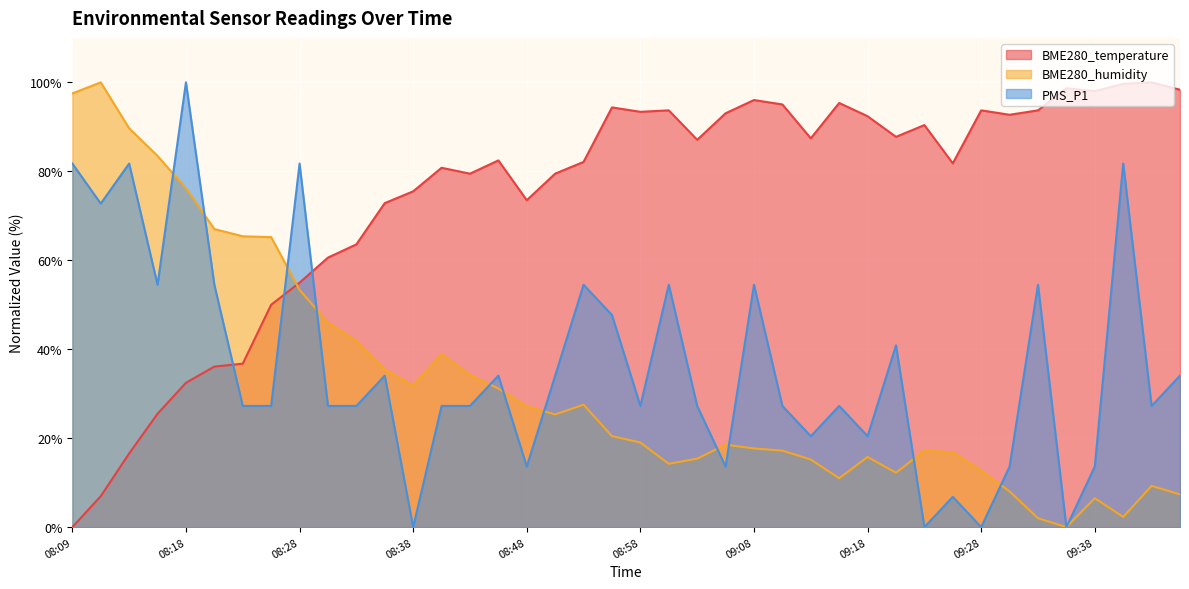

Reading left to right, extract all data points from this chart.

BME280_temperature: 08:09=0.0	08:11=7.0	08:13=16.6	08:16=25.5	08:18=32.5	08:21=36.1	08:23=36.8	08:26=50.0	08:28=55.0	08:30=60.6	08:33=63.6	08:35=72.8	08:38=75.5	08:40=80.8	08:43=79.5	08:46=82.5	08:48=73.5	08:50=79.5	08:53=82.1	08:55=94.4	08:58=93.4	09:01=93.7	09:03=87.1	09:05=93.0	09:08=96.0	09:10=95.0	09:13=87.4	09:16=95.4	09:18=92.4	09:21=87.7	09:23=90.4	09:26=81.8	09:28=93.7	09:31=92.7	09:33=93.7	09:36=98.7	09:38=98.0	09:41=99.7	09:44=100.0	09:46=98.3
BME280_humidity: 08:09=97.5	08:11=100.0	08:13=89.7	08:16=83.5	08:18=76.2	08:21=67.0	08:23=65.4	08:26=65.2	08:28=53.3	08:30=46.0	08:33=41.9	08:35=35.5	08:38=31.8	08:40=38.9	08:43=34.2	08:46=31.2	08:48=27.2	08:50=25.3	08:53=27.5	08:55=20.5	08:58=19.0	09:01=14.2	09:03=15.4	09:05=18.5	09:08=17.7	09:10=17.2	09:13=15.2	09:16=11.0	09:18=15.8	09:21=12.2	09:23=17.2	09:26=16.8	09:28=12.7	09:31=8.0	09:33=2.0	09:36=0.0	09:38=6.5	09:41=2.3	09:44=9.3	09:46=7.4
PMS_P1: 08:09=81.7	08:11=72.8	08:13=81.7	08:16=54.5	08:18=100.0	08:21=54.5	08:23=27.2	08:26=27.2	08:28=81.7	08:30=27.2	08:33=27.2	08:35=34.1	08:38=0.0	08:40=27.2	08:43=27.2	08:46=34.1	08:48=13.6	08:50=34.1	08:53=54.5	08:55=47.7	08:58=27.2	09:01=54.5	09:03=27.2	09:05=13.6	09:08=54.5	09:10=27.2	09:13=20.4	09:16=27.2	09:18=20.4	09:21=40.9	09:23=0.0	09:26=6.8	09:28=0.0	09:31=13.6	09:33=54.5	09:36=0.0	09:38=13.6	09:41=81.7	09:44=27.2	09:46=34.1